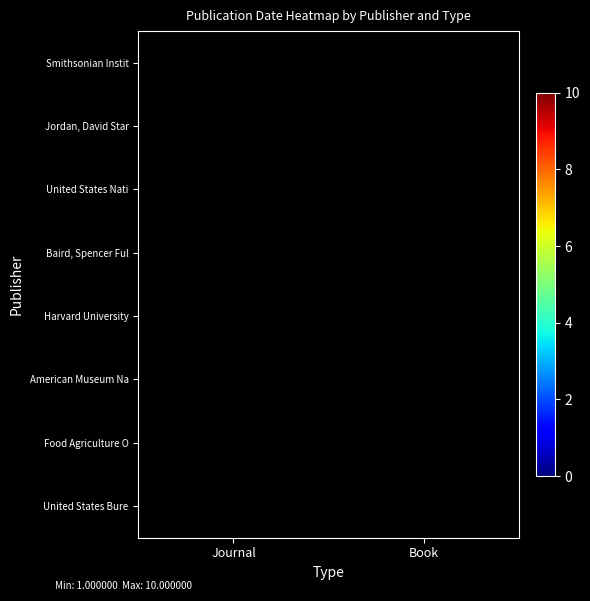

Reading right to left, list all the values displayed in this chart.

Smithsonian Instit: Book=0	Journal=10
Jordan, David Star: Book=7	Journal=0
United States Nati: Book=3	Journal=1
Baird, Spencer Ful: Book=0	Journal=4
Harvard University: Book=0	Journal=8
American Museum Na: Book=0	Journal=5
Food Agriculture O: Book=0	Journal=1
United States Bure: Book=0	Journal=1